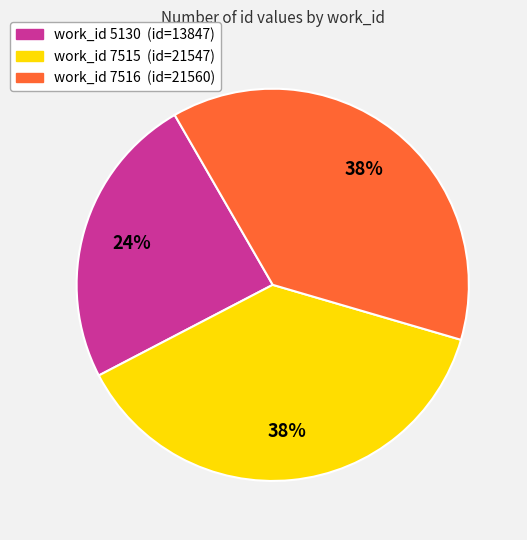

Does any single category account for the majority?

No